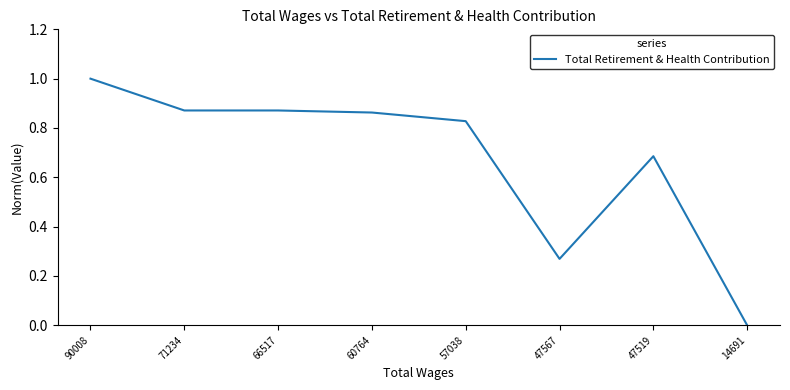

Which label corresponds to the largest value in the chart?

90008